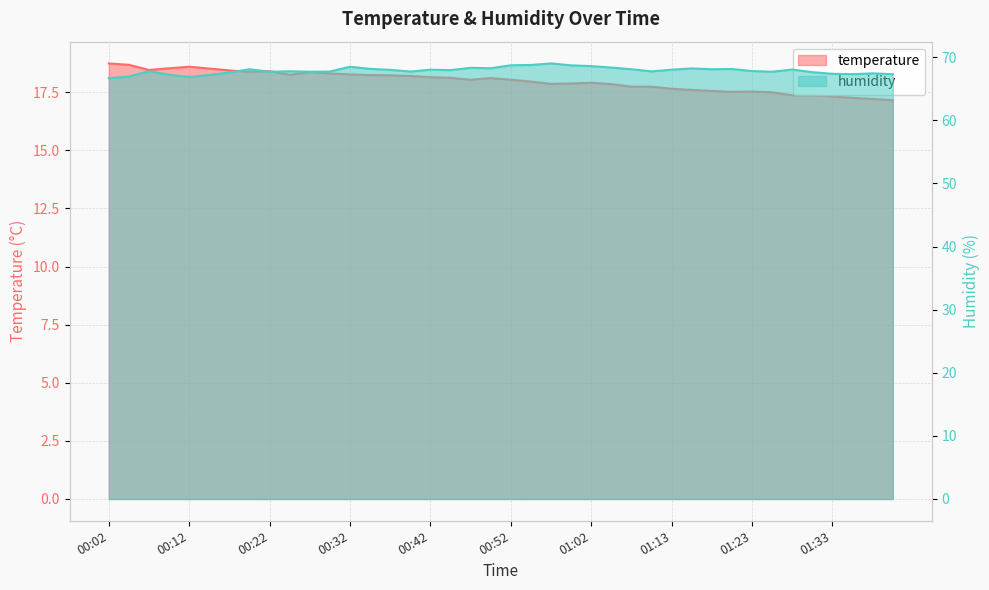

At which label does temperature first exceed 18?

00:02